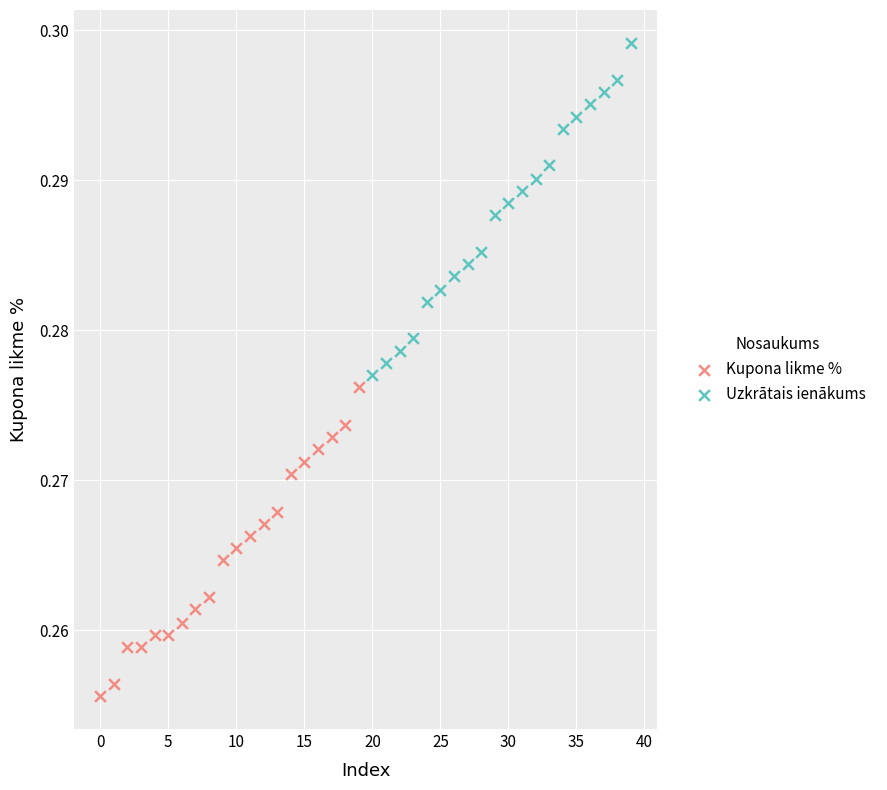

Which series reaches the minimum Y coordinate?

Kupona likme %